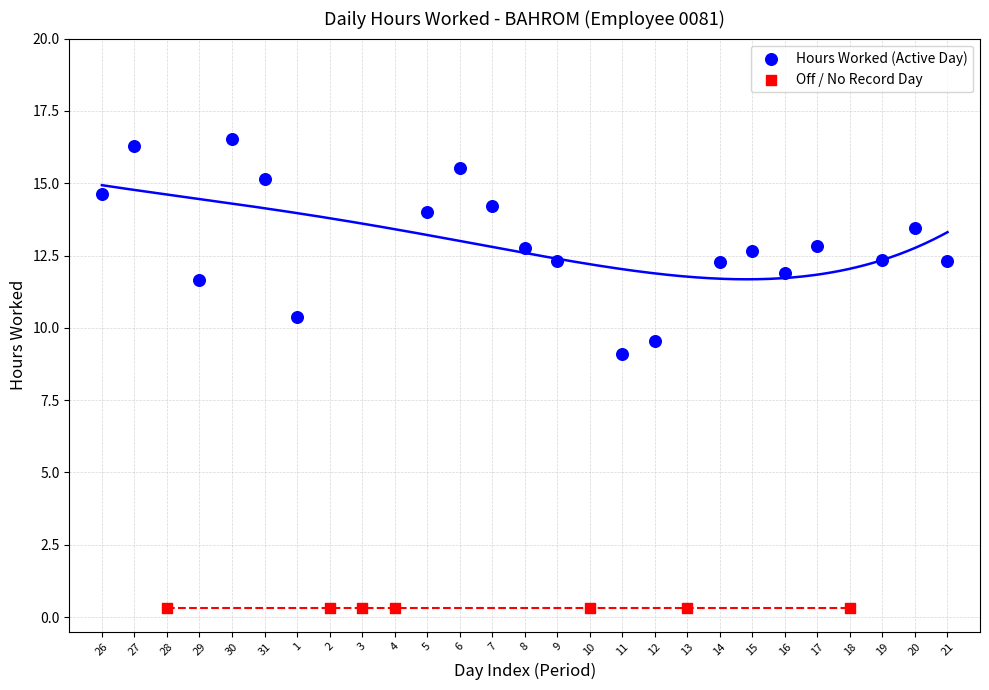

Which series reaches the maximum Y coordinate?

Hours Worked (Active Day)